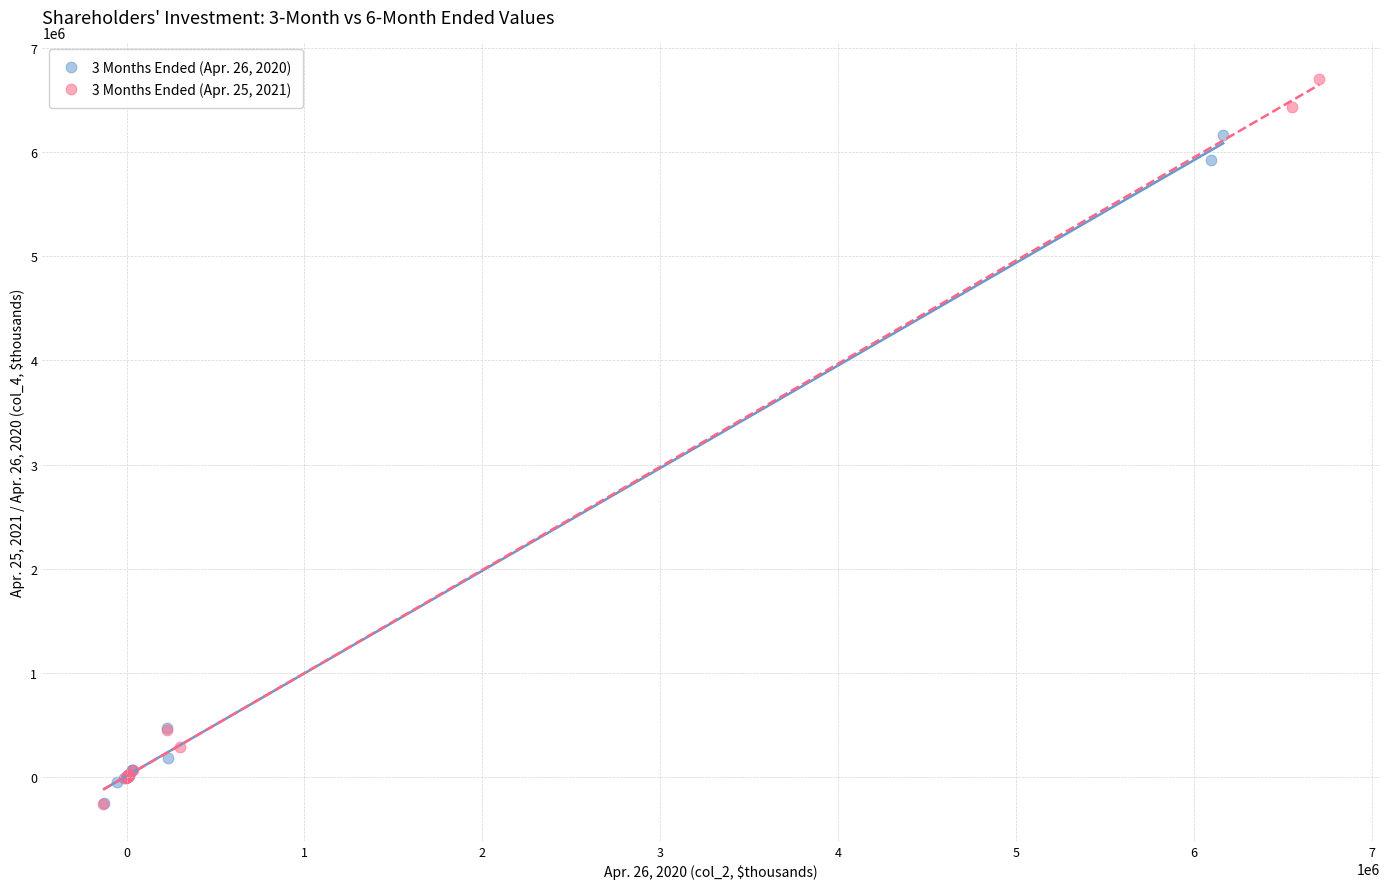

Which series reaches the maximum Y coordinate?

3 Months Ended (Apr. 25, 2021)